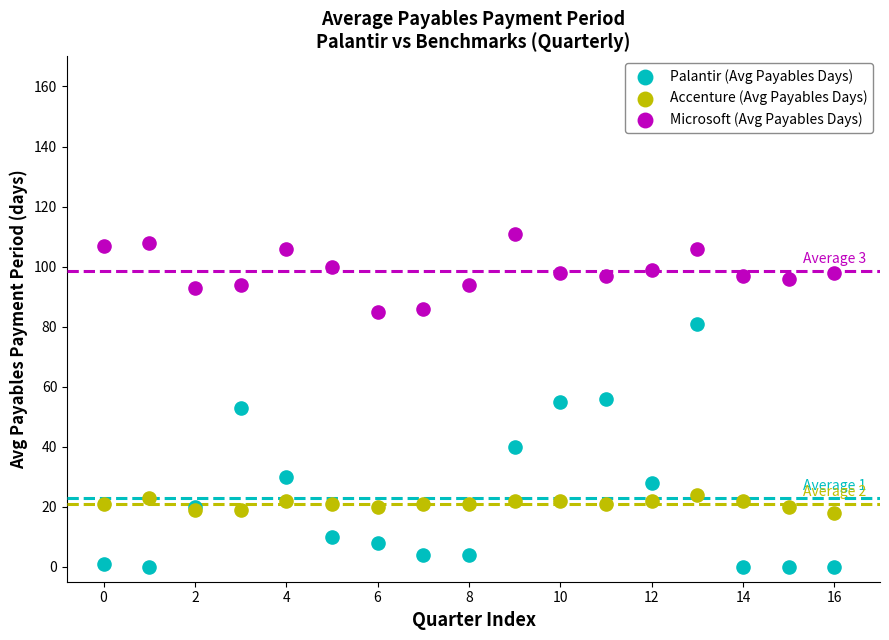

Which series contains the highest Y value?

Microsoft (Avg Payables Days)